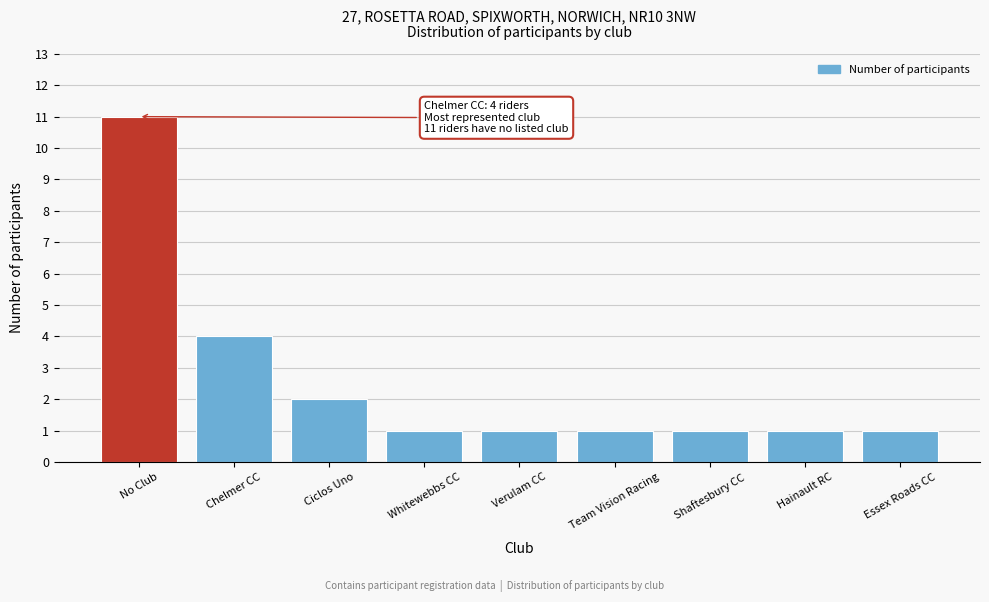

Reading right to left, extract all data points from this chart.

Essex Roads CC=1	Hainault RC=1	Shaftesbury CC=1	Team Vision Racing=1	Verulam CC=1	Whitewebbs CC=1	Ciclos Uno=2	Chelmer CC=4	No Club=11